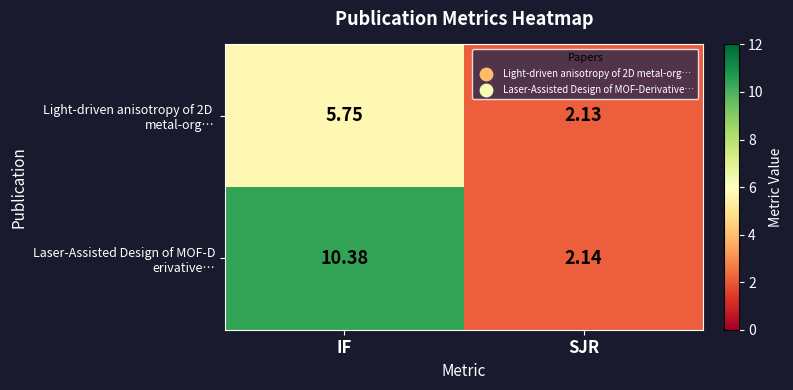

At which category is the sum across all series the highest?

IF